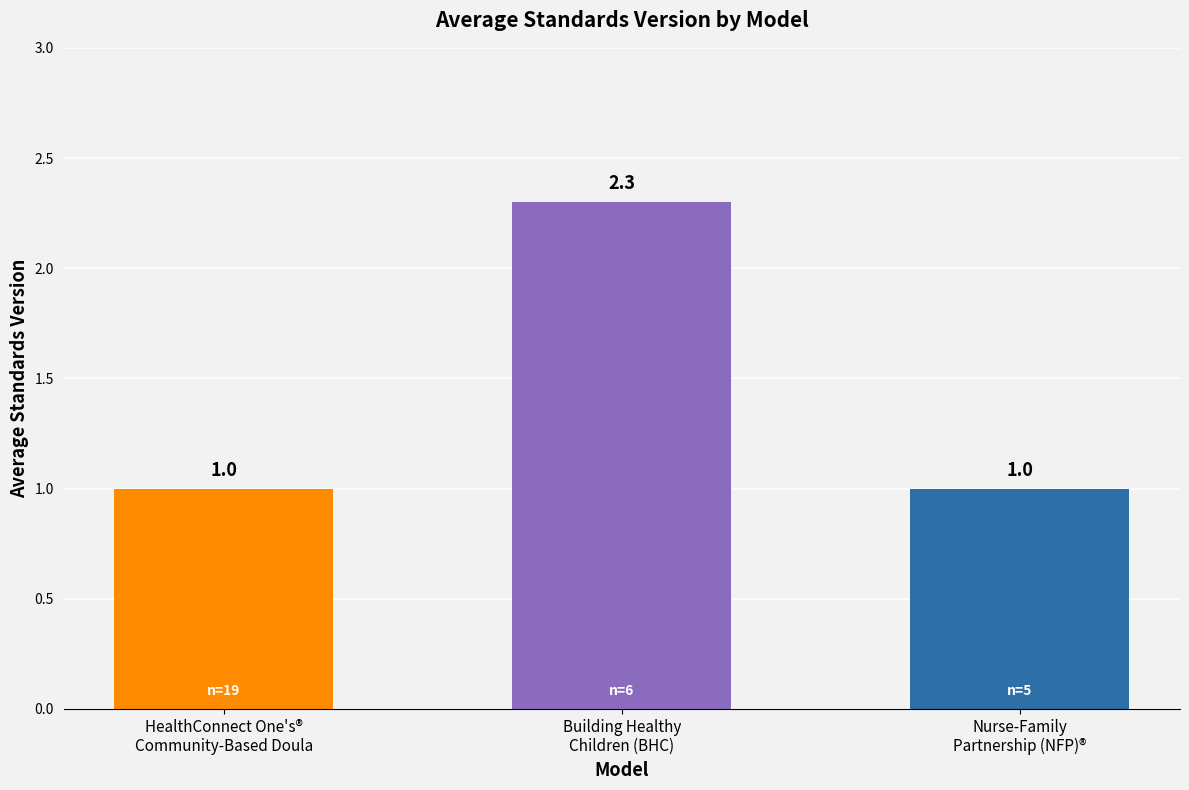

What is the label of the 2nd bar from the left?

Building Healthy
Children (BHC)